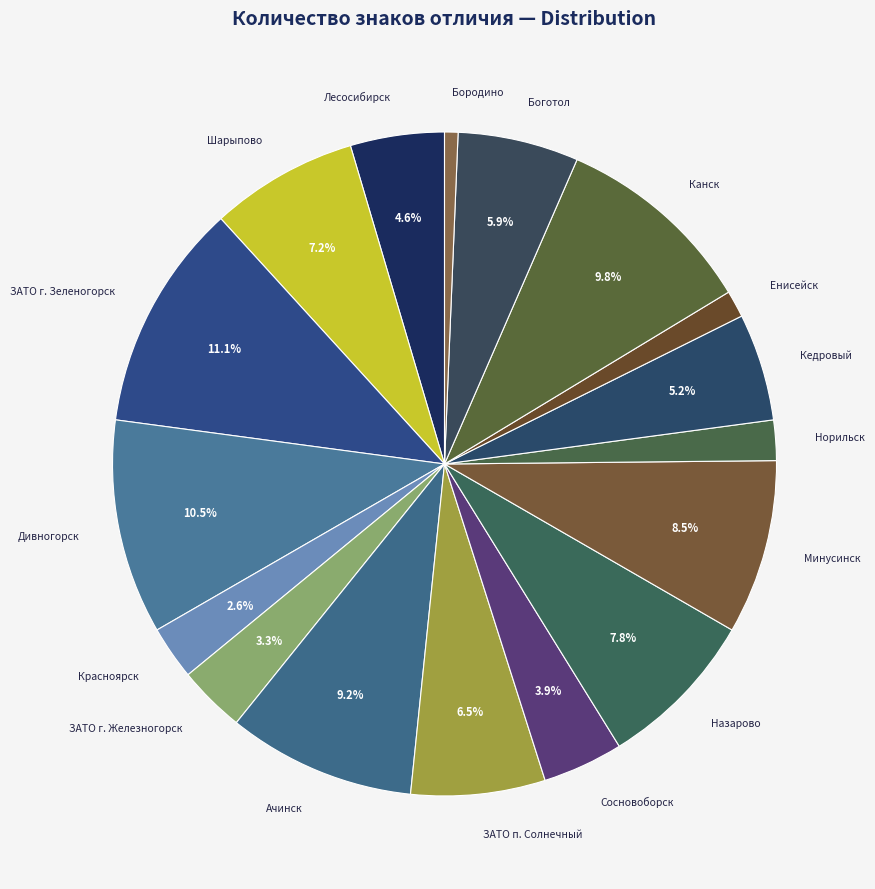

True or false: Боготол accounts for 6% of the total.

True